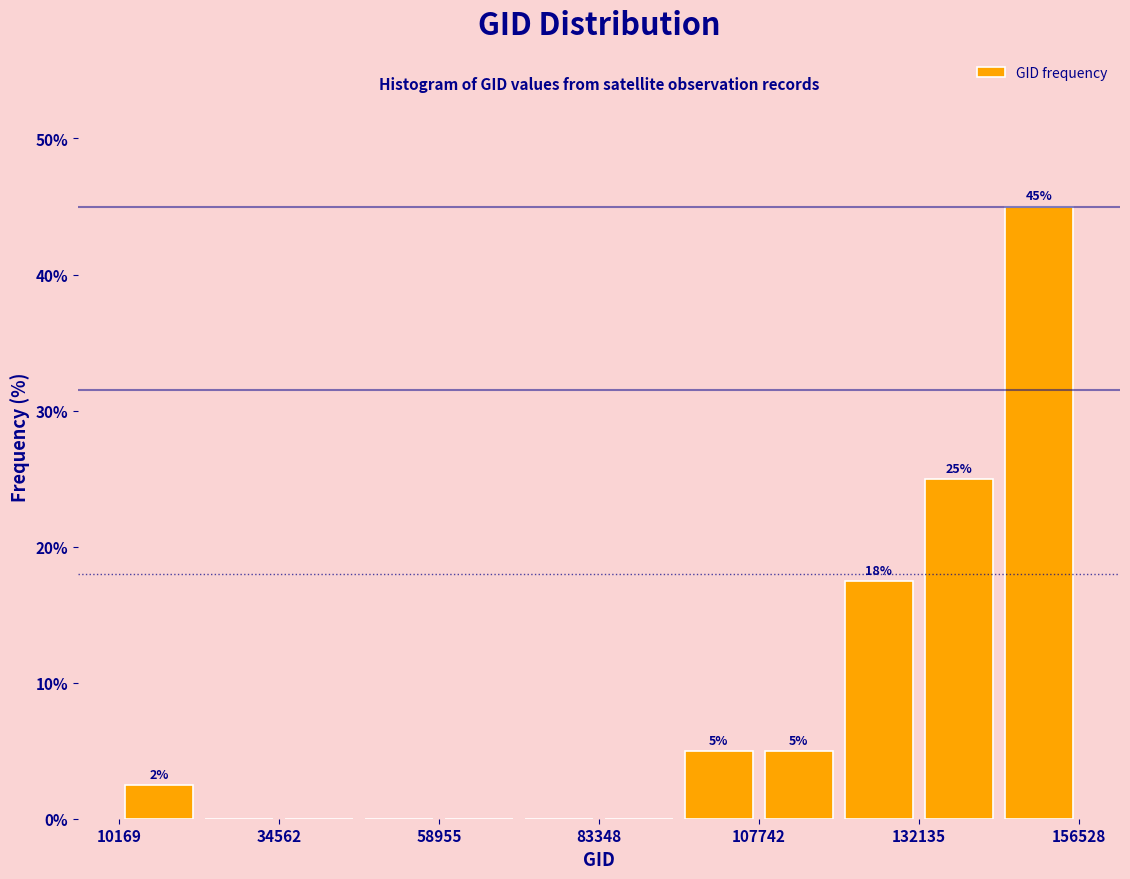

Around what value on the x-axis is the tallest bar? Give the approximate position of its centre, as read against the axis.

150000